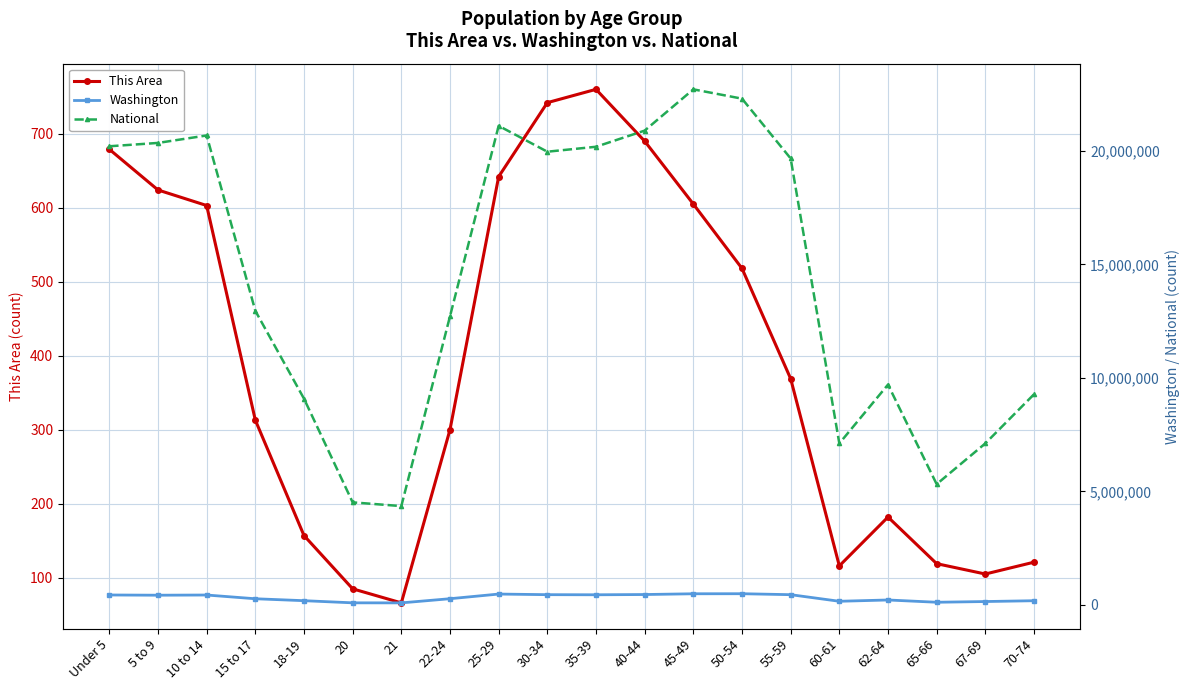

What is the difference between the maximum and minimum values in the National series?

18354297